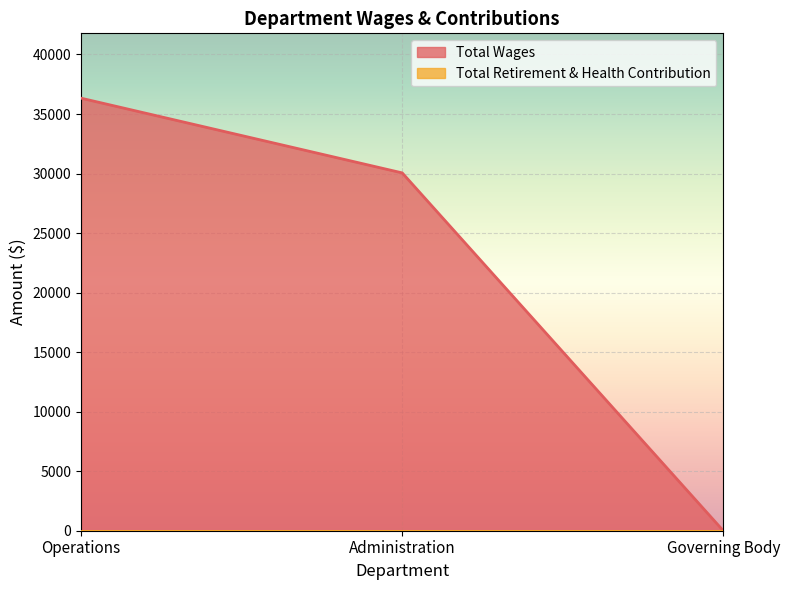

Rank the categories by value from lowest to highest.

Governing Body, Administration, Operations